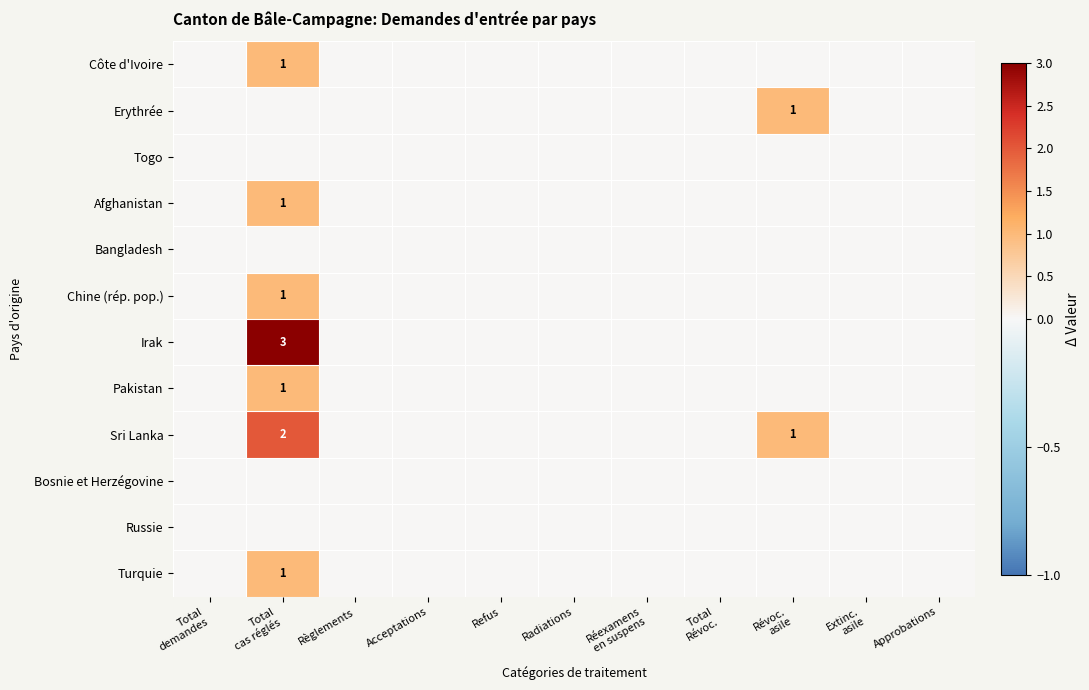

How many series are shown in this chart?

12